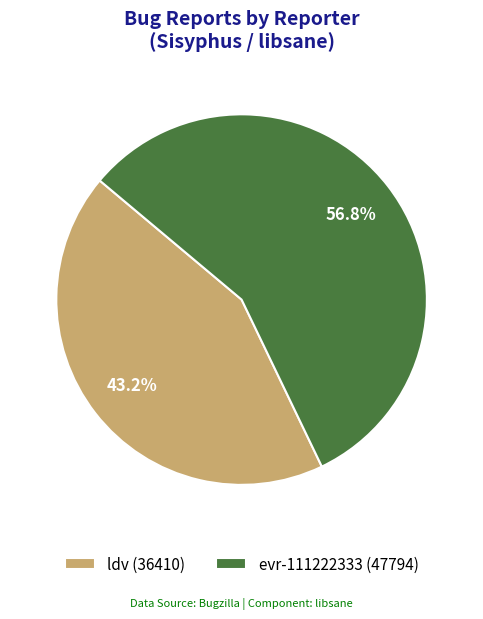

Is there any slice that represents more than half of the pie?

Yes